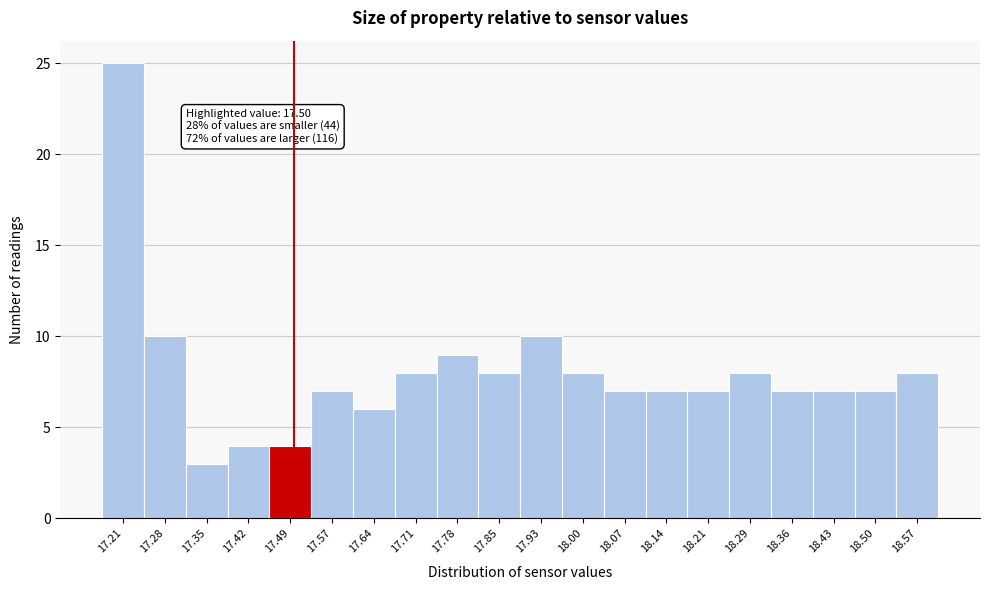

Which range on the x-axis has the tallest bar?

17.170 to 17.242